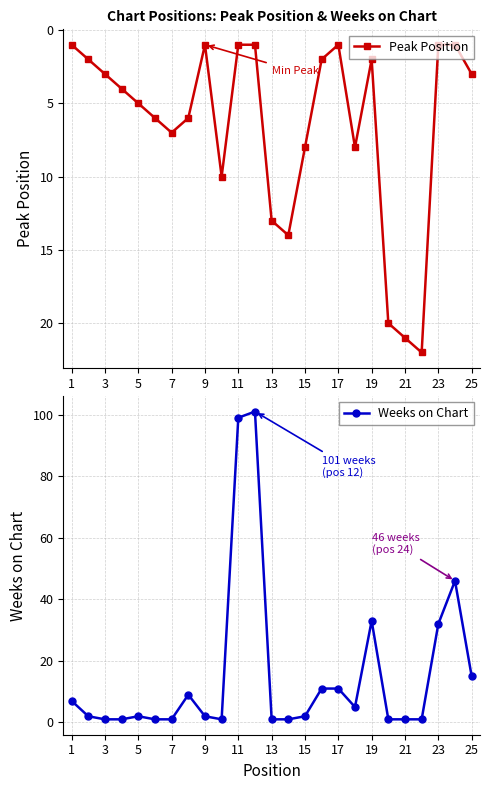

Where do Peak Position and Weeks on Chart first cross each other?

13 and 15